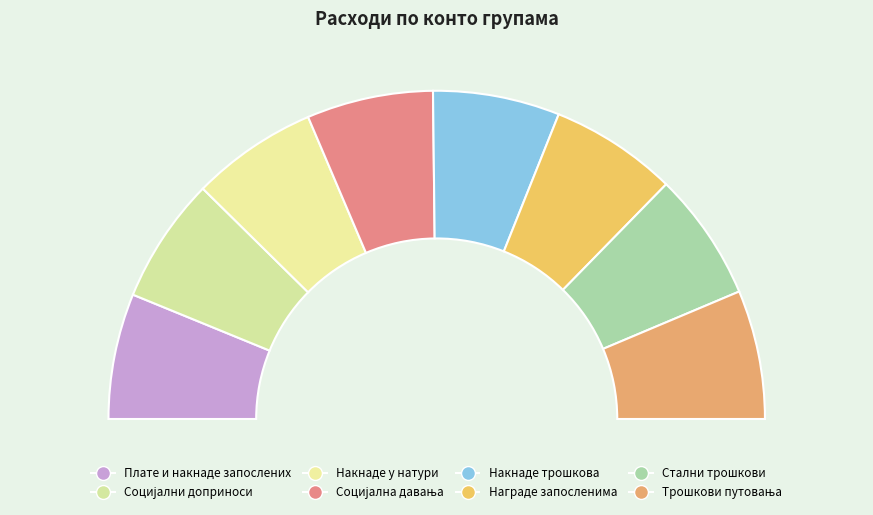

How many slices are in this pie chart?

8